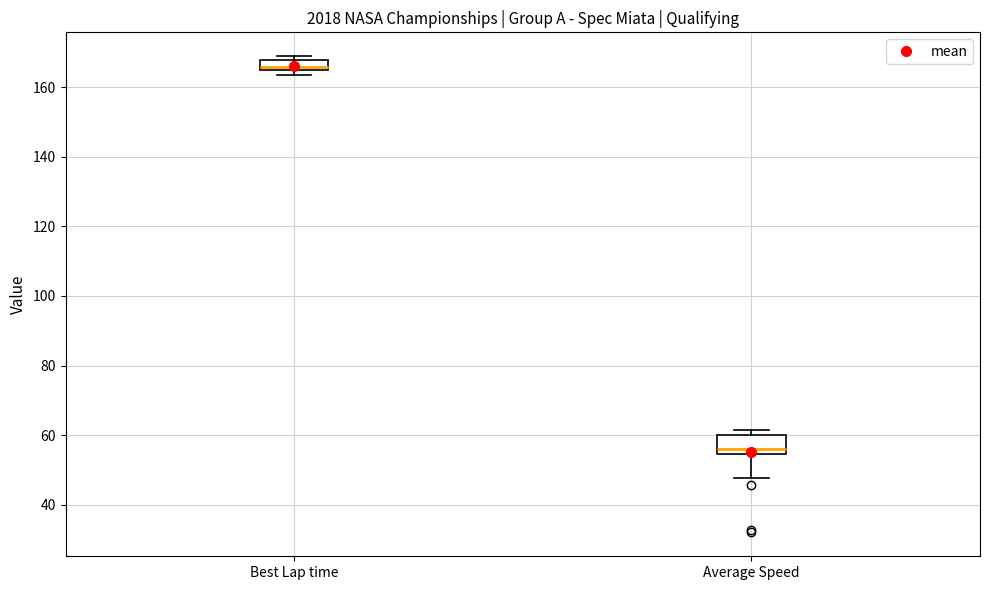

Which box's median line is the highest?

Best Lap time